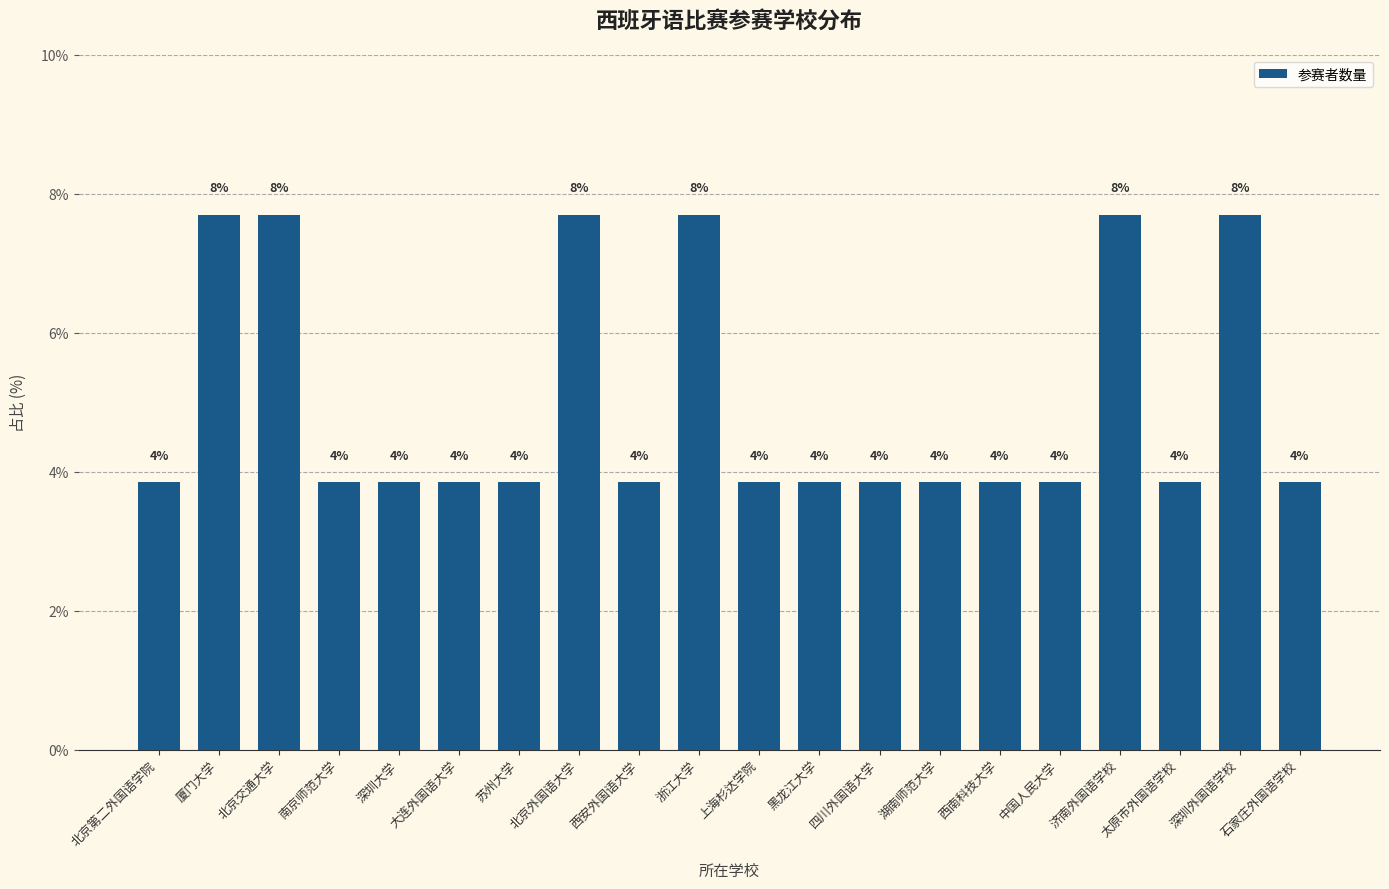

What is the difference between the maximum and minimum values?

3.8